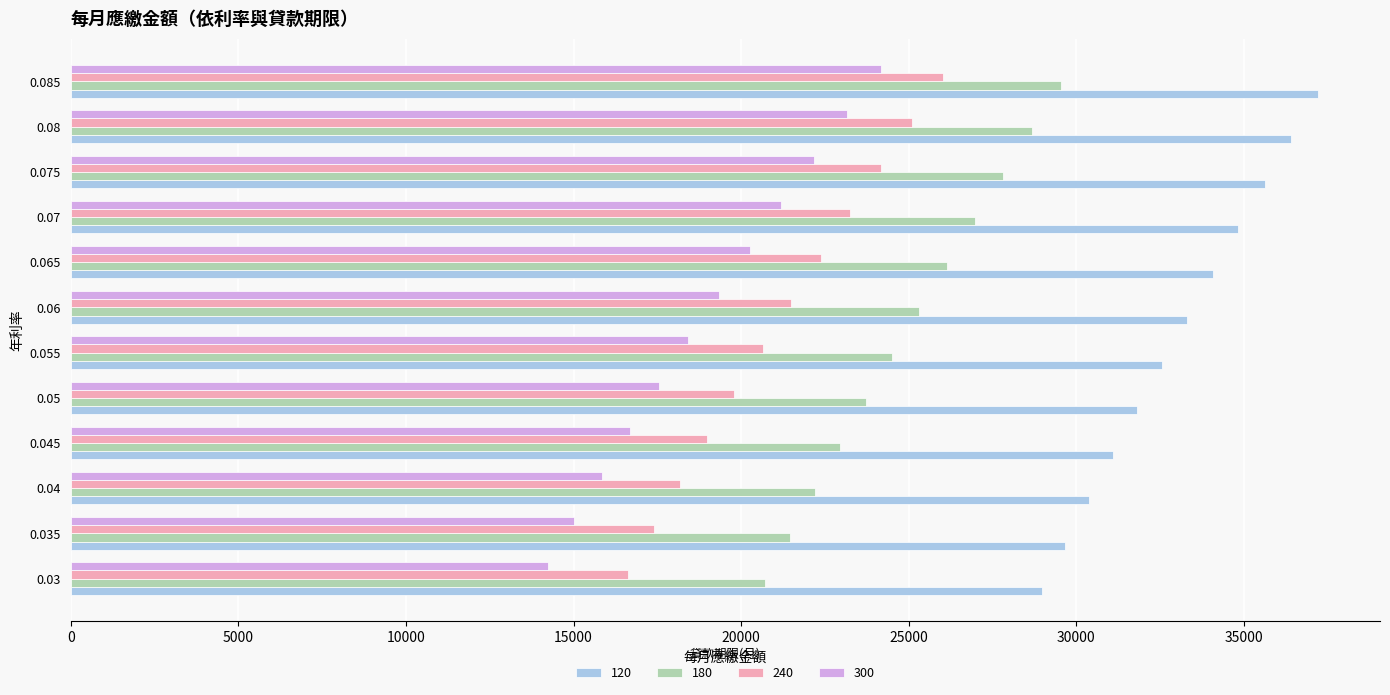

Which category has the highest value across all series?

0.085